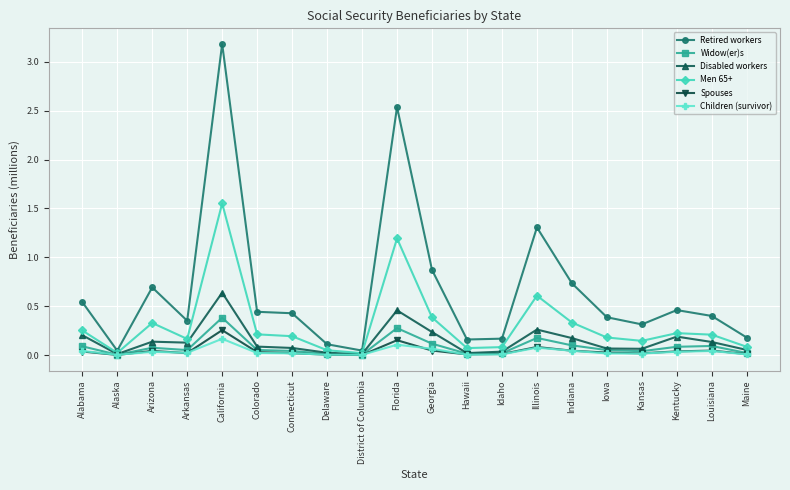

In Children (survivor), how many points are higher than both neighbors (excluding endpoints)?

5